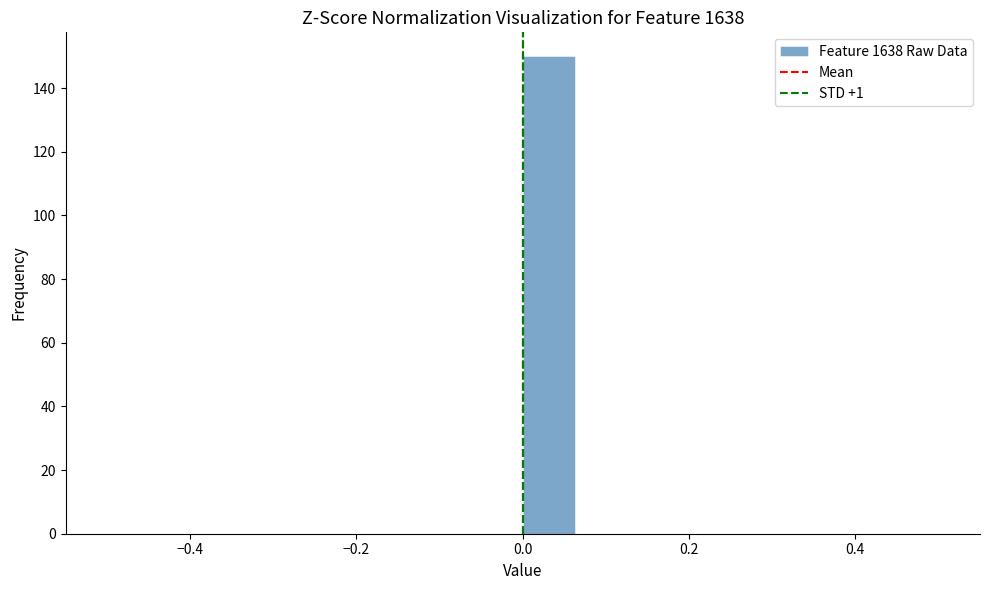

Around what value on the x-axis is the tallest bar? Give the approximate position of its centre, as read against the axis.

0.04